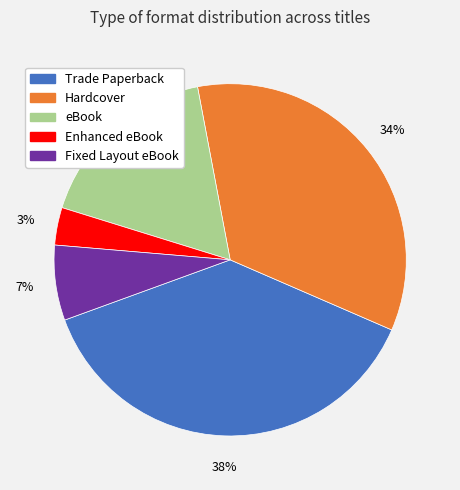

To the nearest percent, what percentage of the pie is Enhanced eBook?

3%